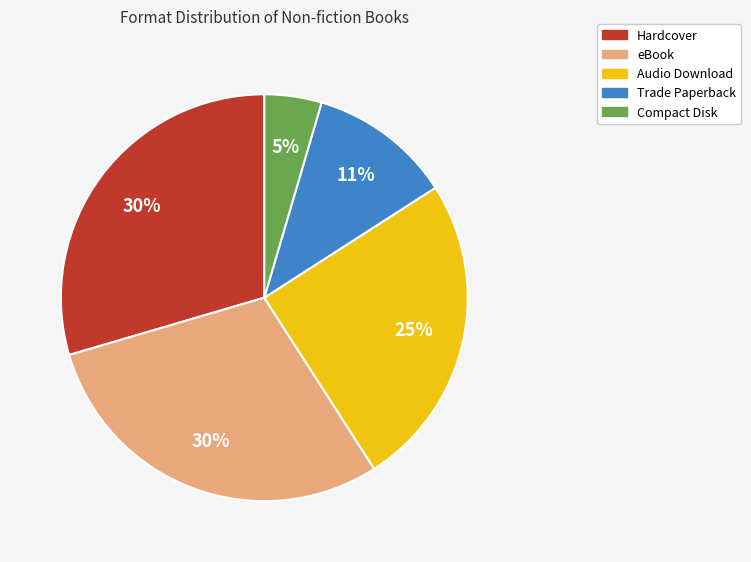

To the nearest percent, what is the difference between the largest and smallest slice percentages?

25%